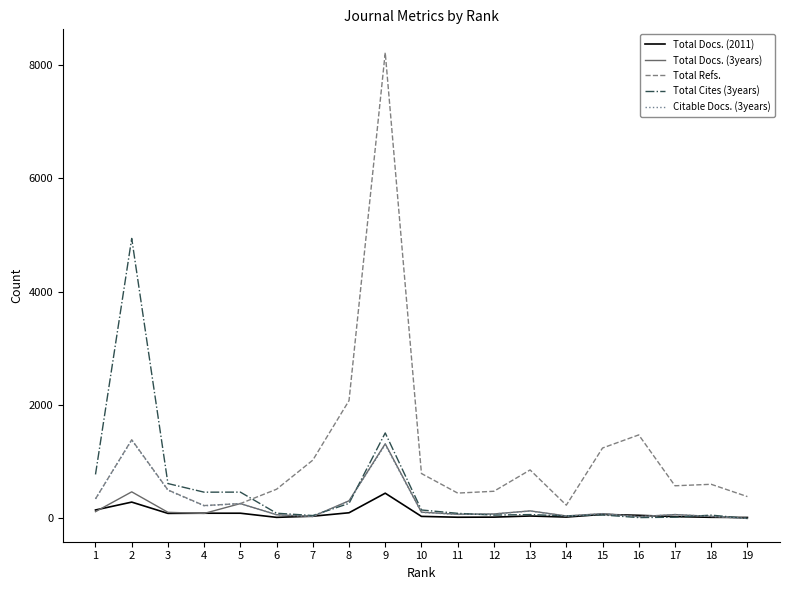

What is the maximum value shown in the chart?

8215